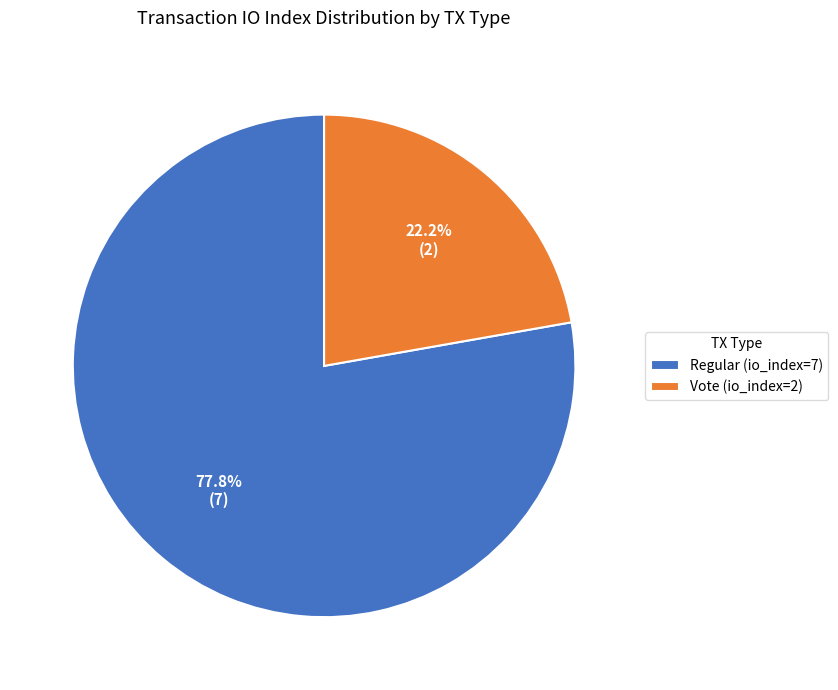

To the nearest percent, what is the difference between the largest and smallest slice percentages?

56%